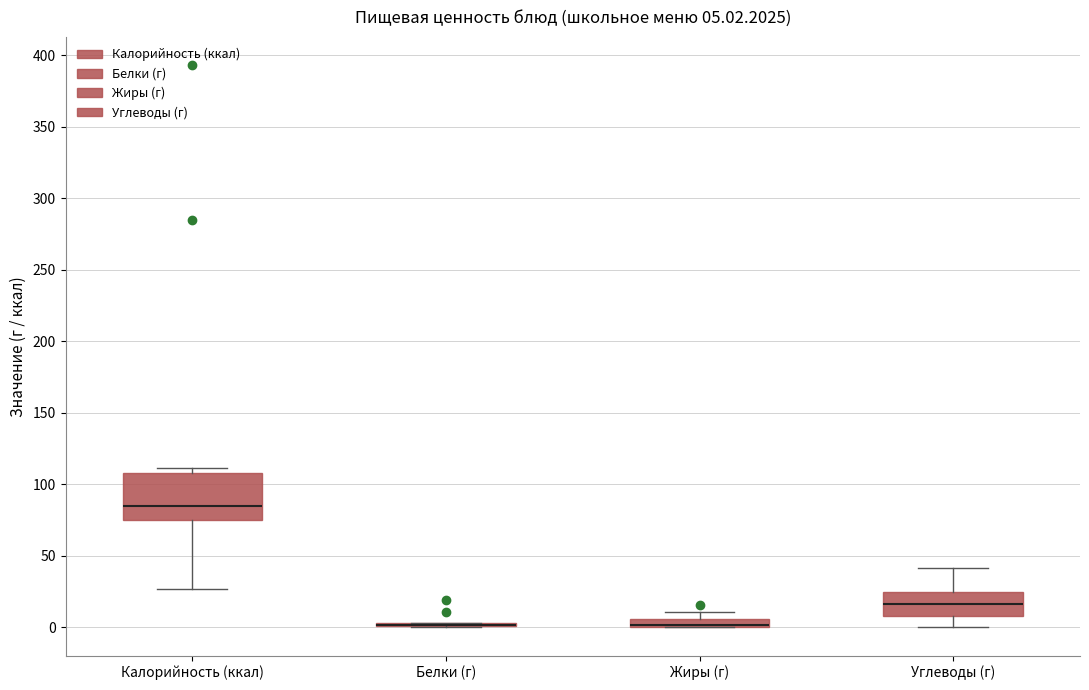

Which box is the tallest, from its lower edge to its upper edge?

Калорийность (ккал)